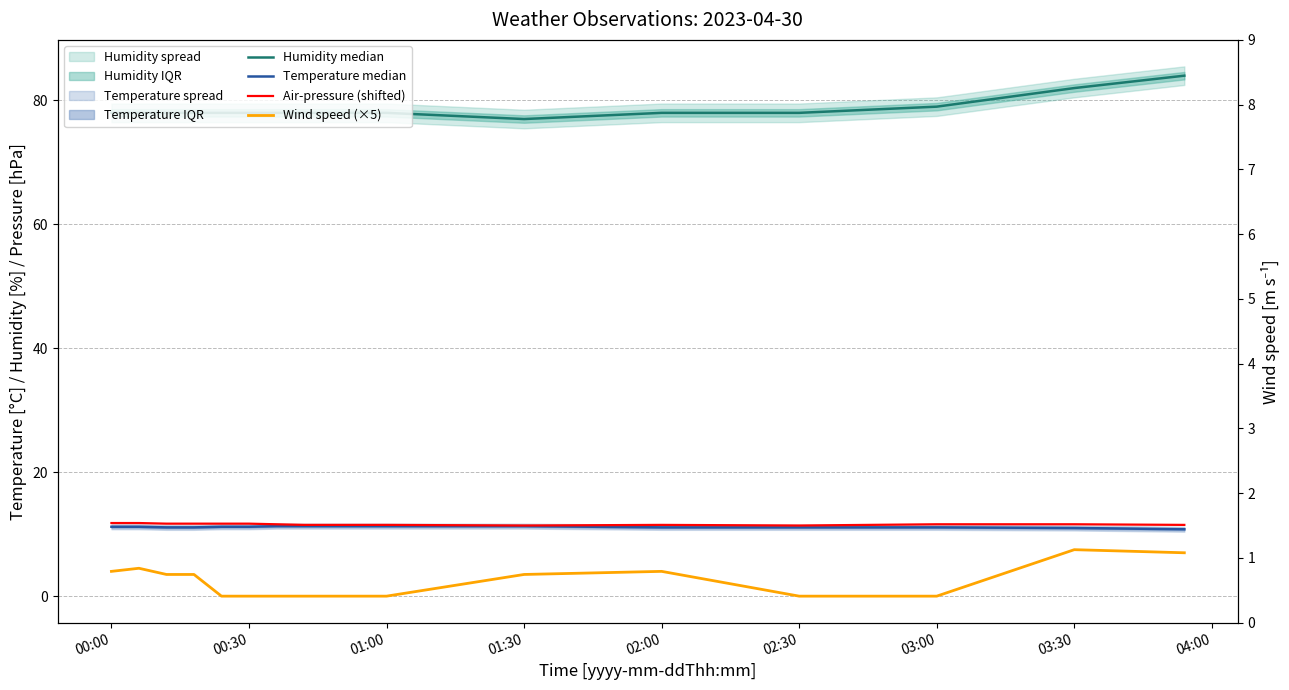

What is the value of the Air-pressure (shifted) point at the 7th from the left?

11.6